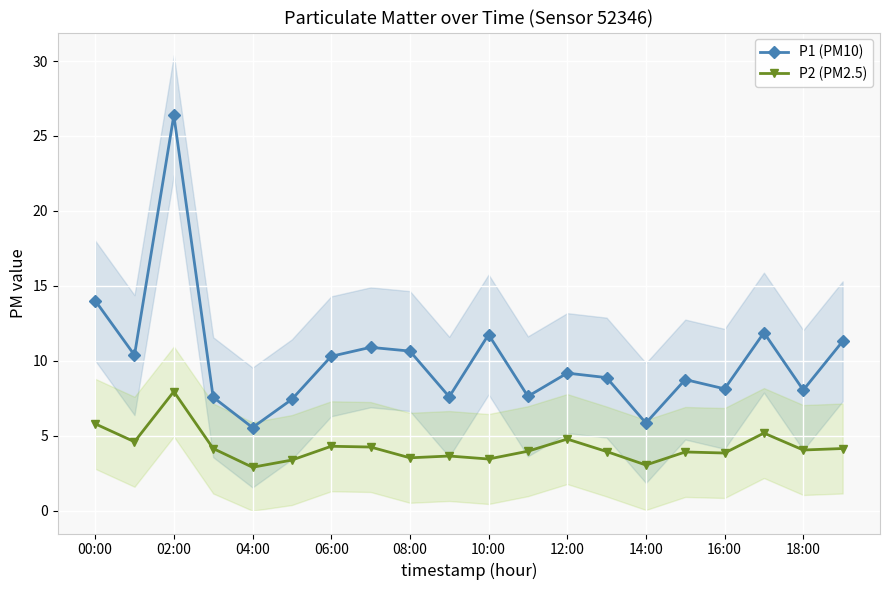

What is the sum of all P2 (PM2.5) values?

84.9